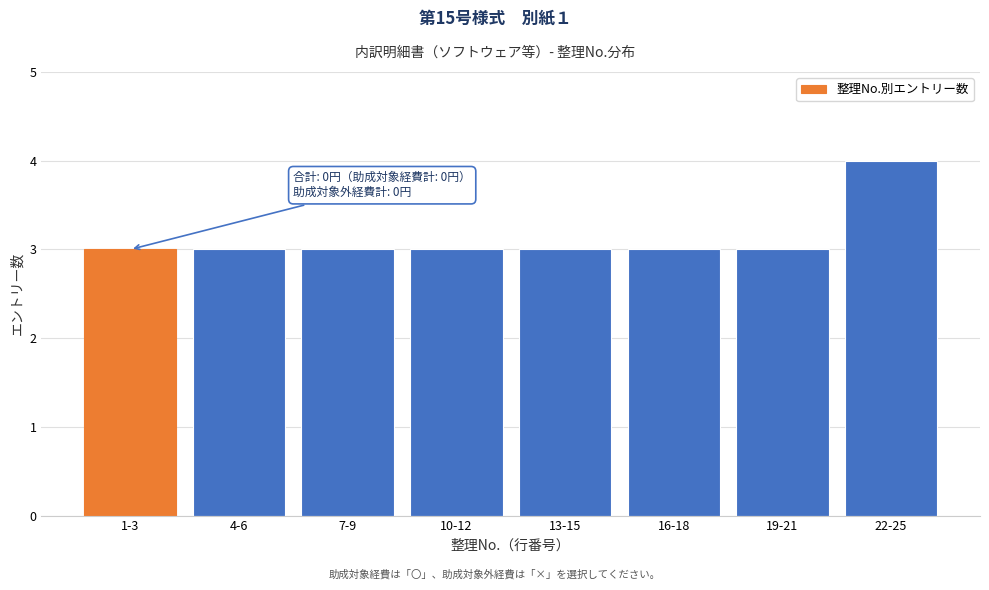

Reading right to left, list all the values displayed in this chart.

4	3	3	3	3	3	3	3